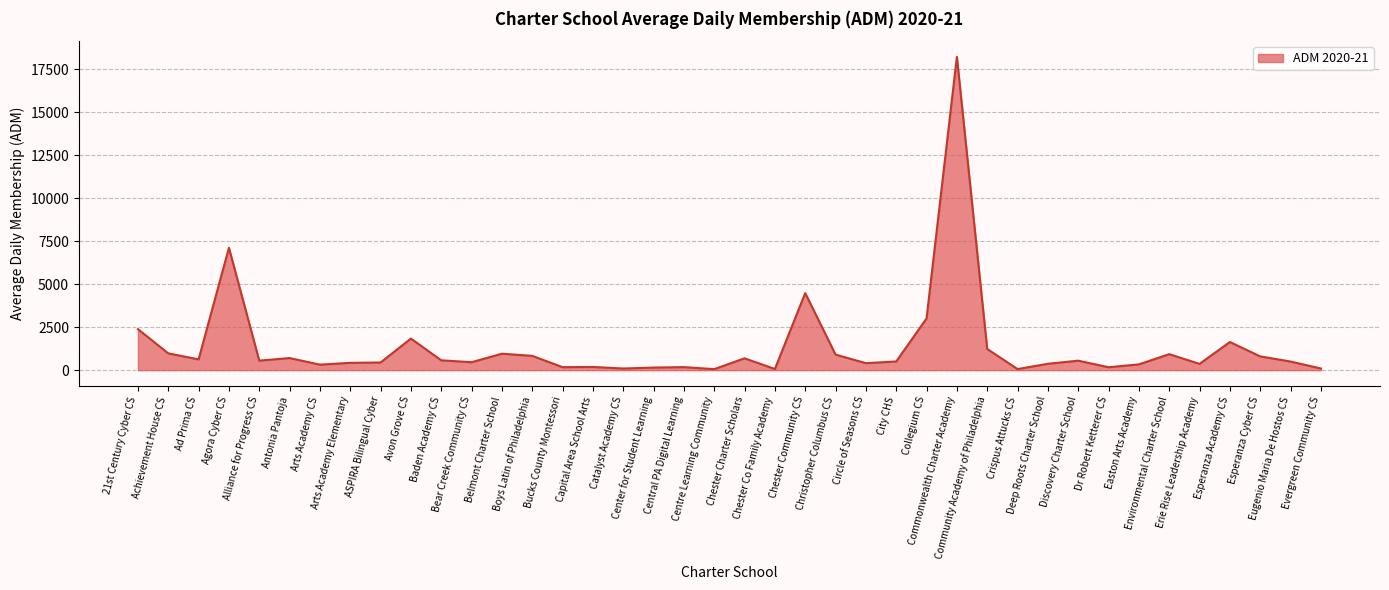

What is the difference between the maximum and minimum values?

18160.6